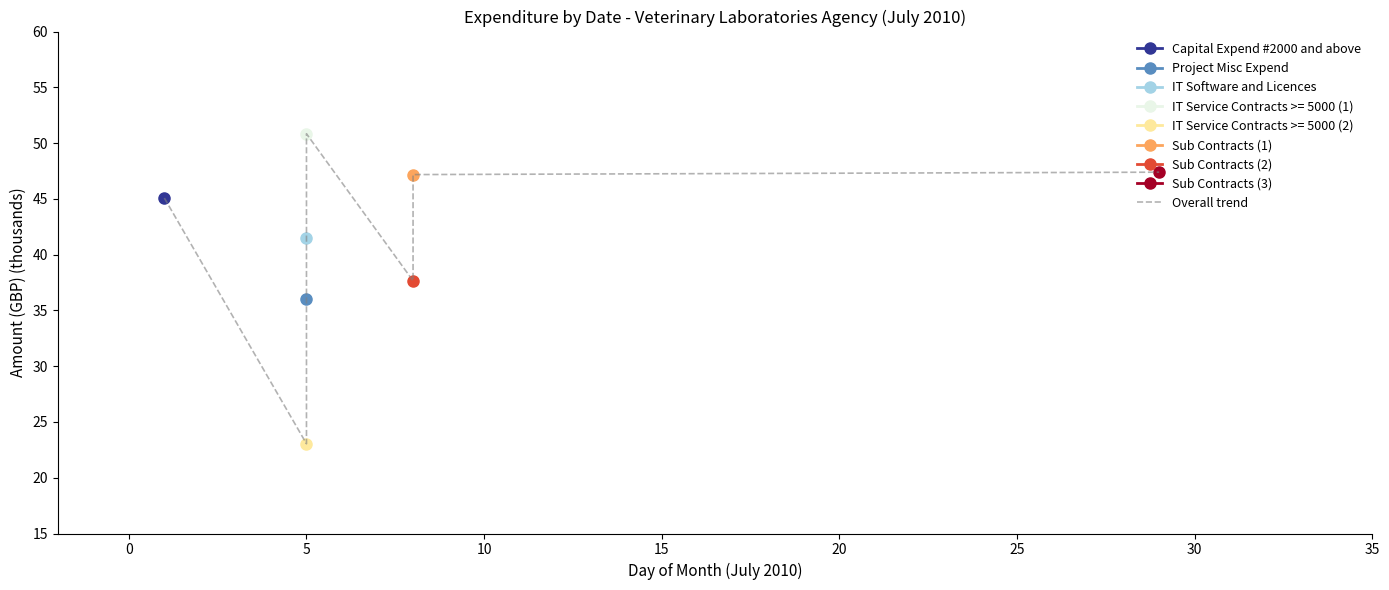

What is the difference between the second highest and second lowest values?

11.4